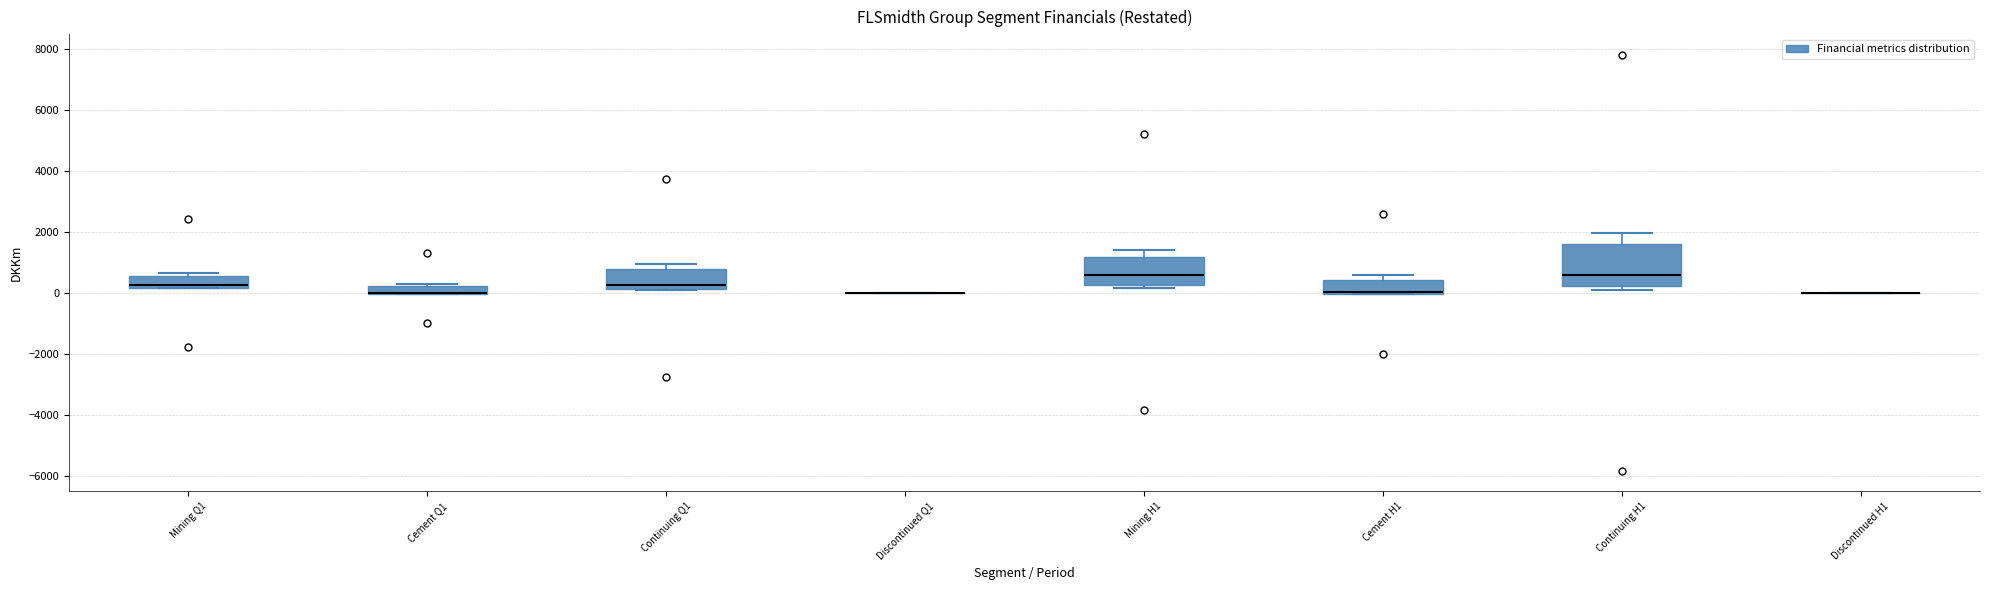

Comparing the boxes themselves (not the whiskers), which one is the tallest?

Continuing H1